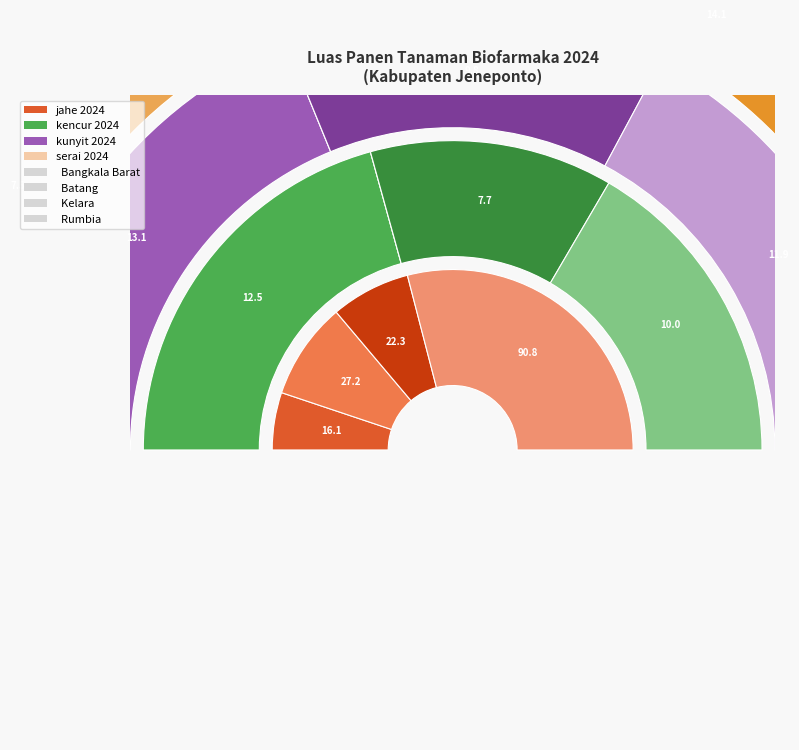

Which category has the smallest portion of the pie?

Bangkala